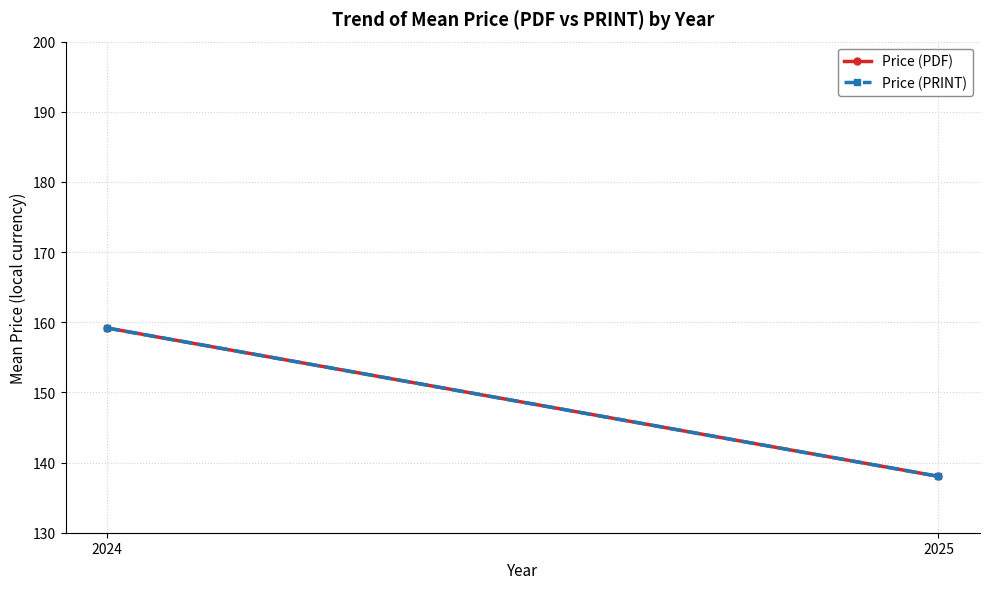

Rank the series by their maximum value, from highest to lowest.

Price (PDF), Price (PRINT)